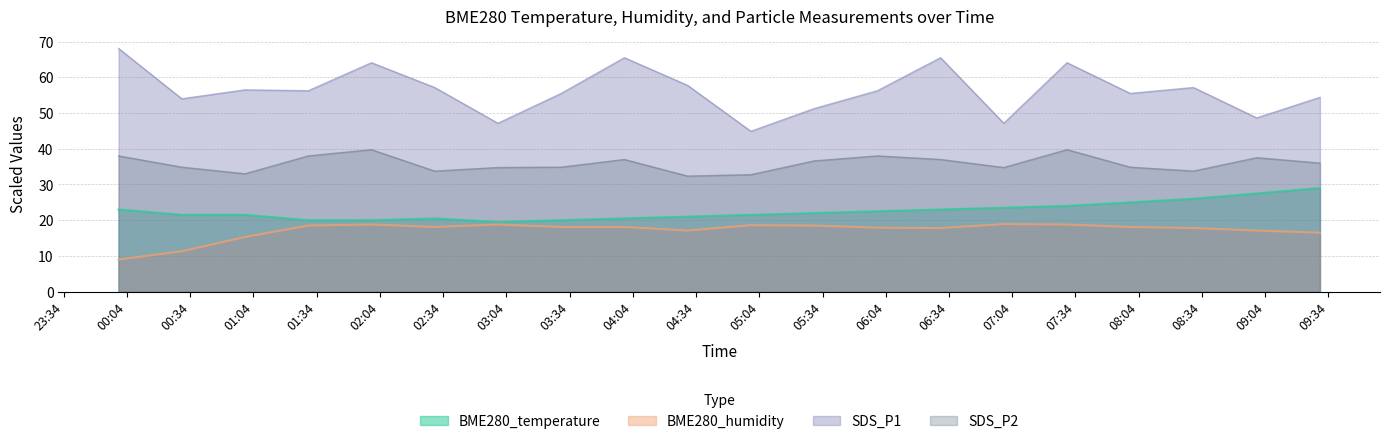

List the labels in order of SDS_P2 value, smallest first.

2021/07/21 04:30, 2021/07/21 05:00, 2021/07/21 01:00, 2021/07/21 02:30, 2021/07/21 08:30, 2021/07/21 03:00, 2021/07/21 07:00, 2021/07/21 00:30, 2021/07/21 03:30, 2021/07/21 08:00, 2021/07/21 09:30, 2021/07/21 05:30, 2021/07/21 04:00, 2021/07/21 06:30, 2021/07/21 09:00, 2021/07/21 00:00, 2021/07/21 01:30, 2021/07/21 06:00, 2021/07/21 02:00, 2021/07/21 07:30